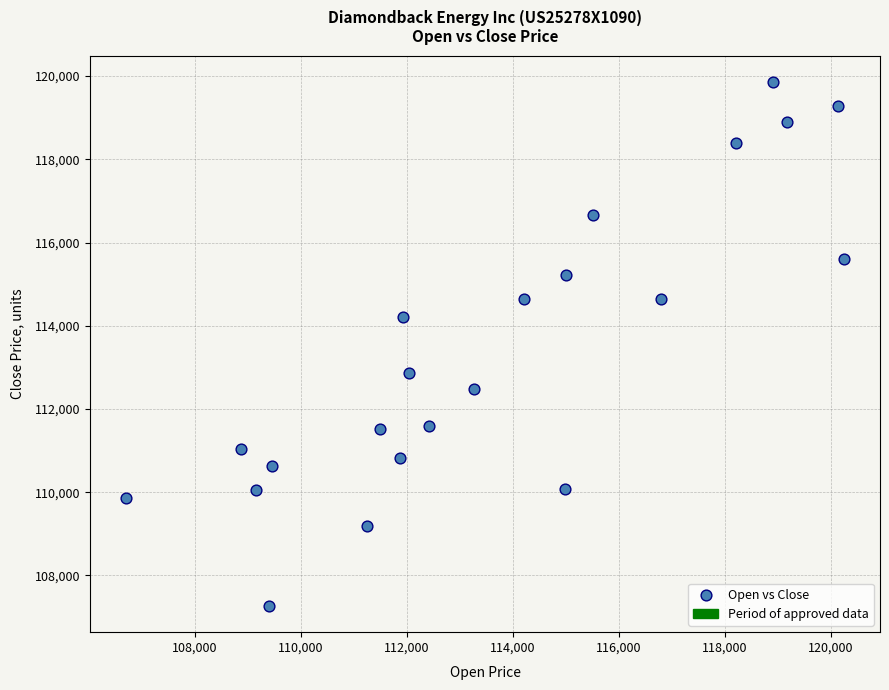

What is the range of X values (max minus min)?

13556